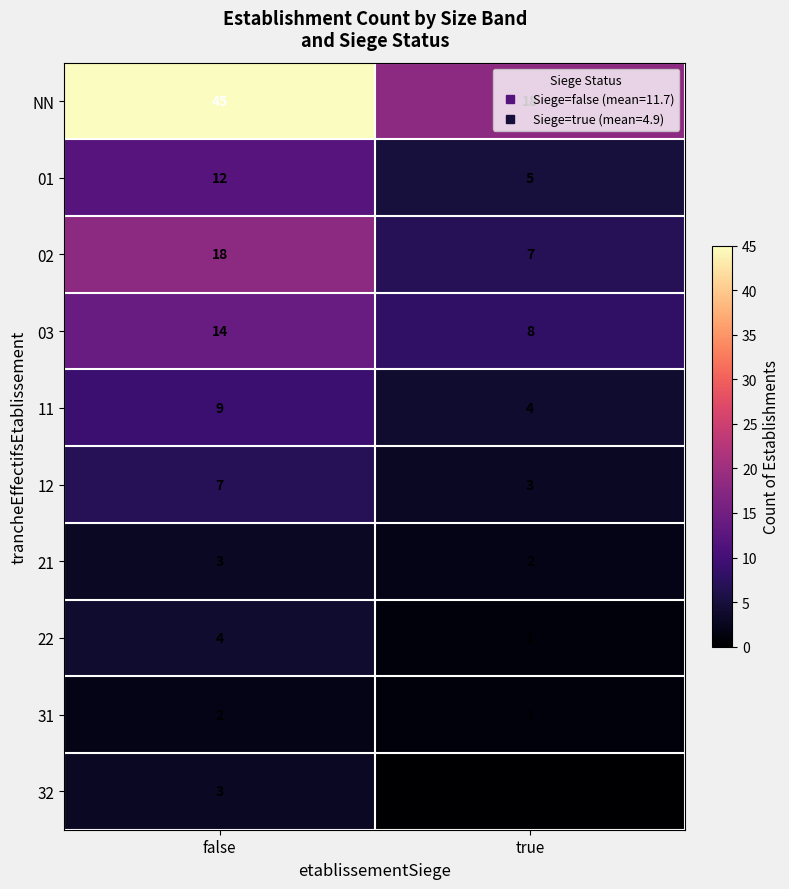

At which category is the sum across all series the highest?

false